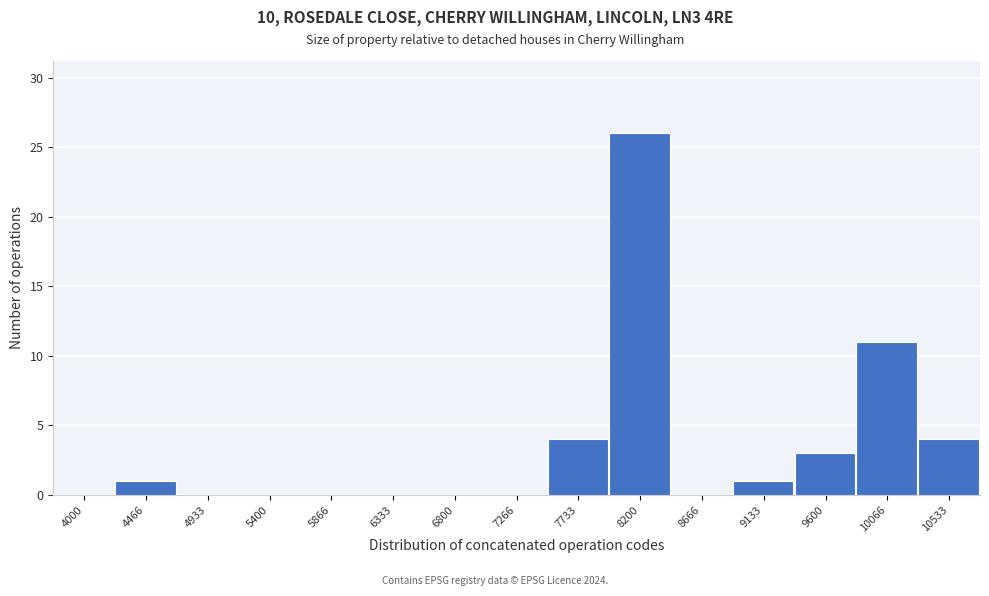

Reading left to right, list all the values displayed in this chart.

4000=0	4466=1	4933=0	5400=0	5866=0	6333=0	6800=0	7266=0	7733=4	8200=26	8666=0	9133=1	9600=3	10066=11	10533=4